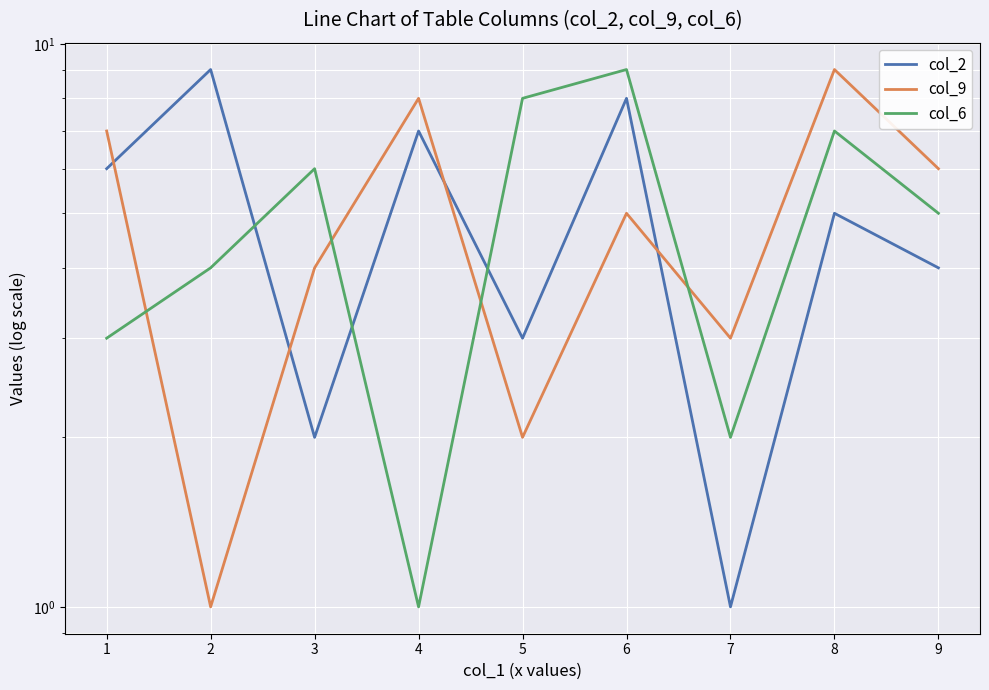

True or false: col_9 has a value of 4 at 4.

False